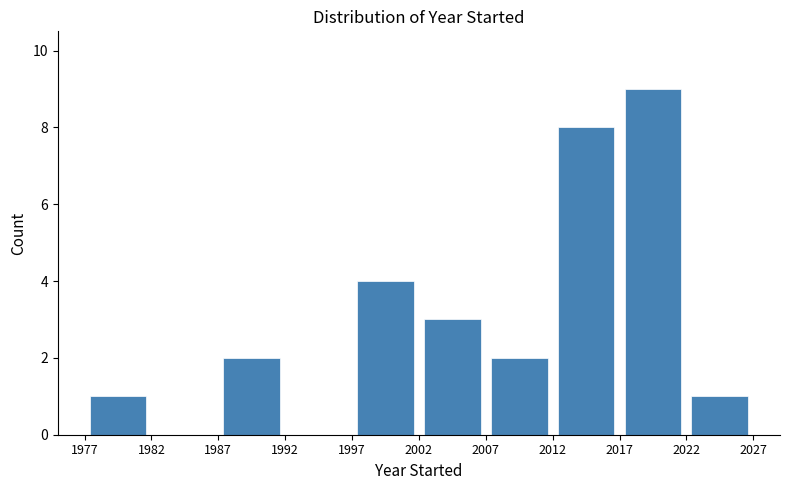

Reading left to right, transcribe this chart: for each bar, give the range it covers on the x-axis and its height. The values are not printed on the chart, so give them approximately, as read against the axis.

1977 to 1982: 1
1982 to 1987: 0
1987 to 1992: 2
1992 to 1997: 0
1997 to 2002: 4
2002 to 2007: 3
2007 to 2012: 2
2012 to 2017: 8
2017 to 2022: 9
2022 to 2027: 1